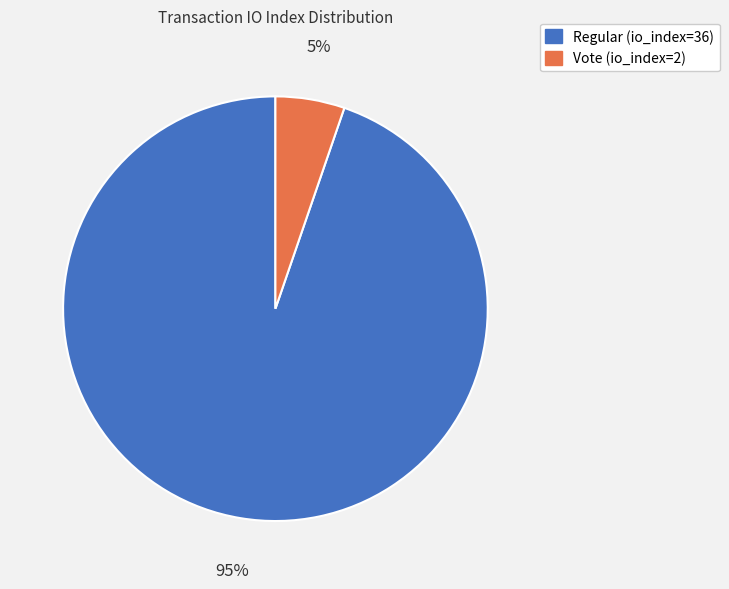

Combined, do Vote (io_index=2) and Regular (io_index=36) account for over 50%?

Yes